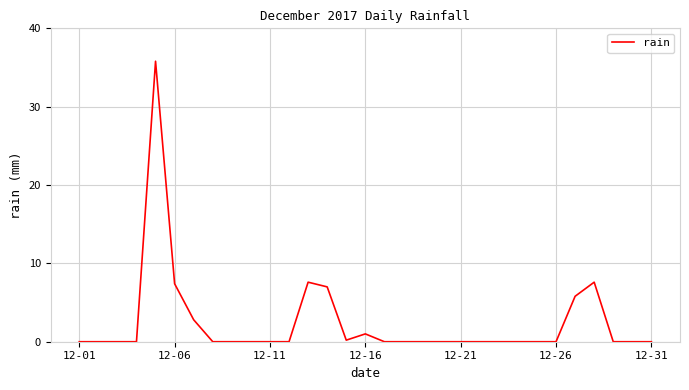

Does the chart display data point markers on the line(s)?

No